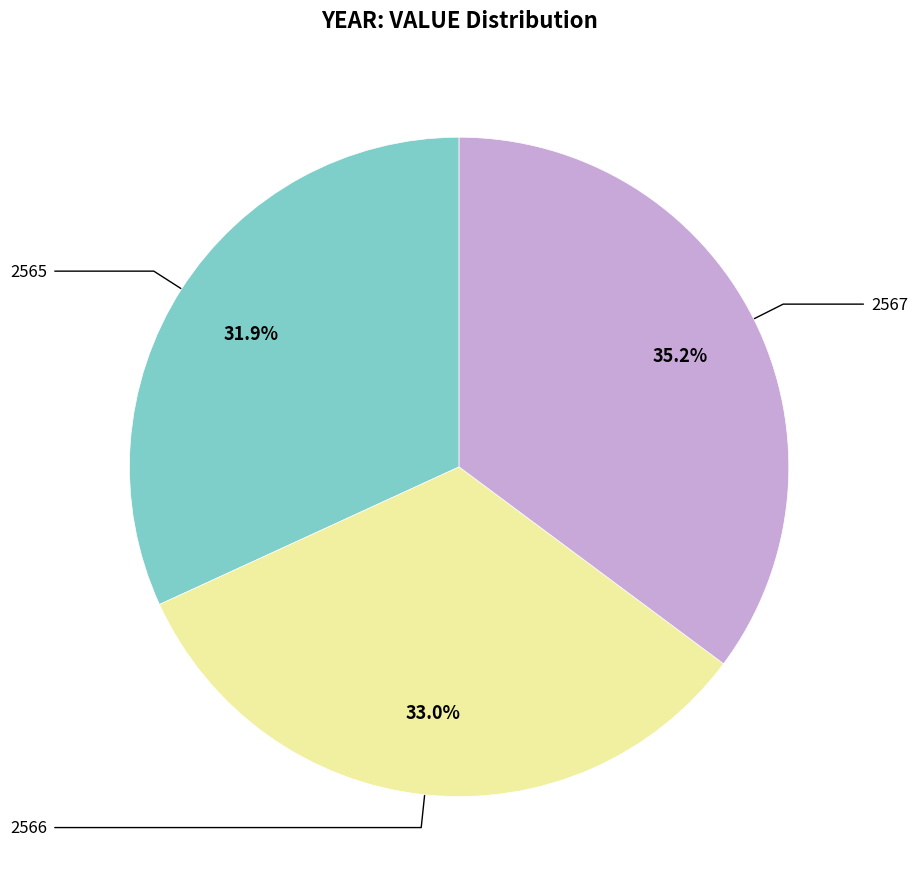

Does any single category account for the majority?

No